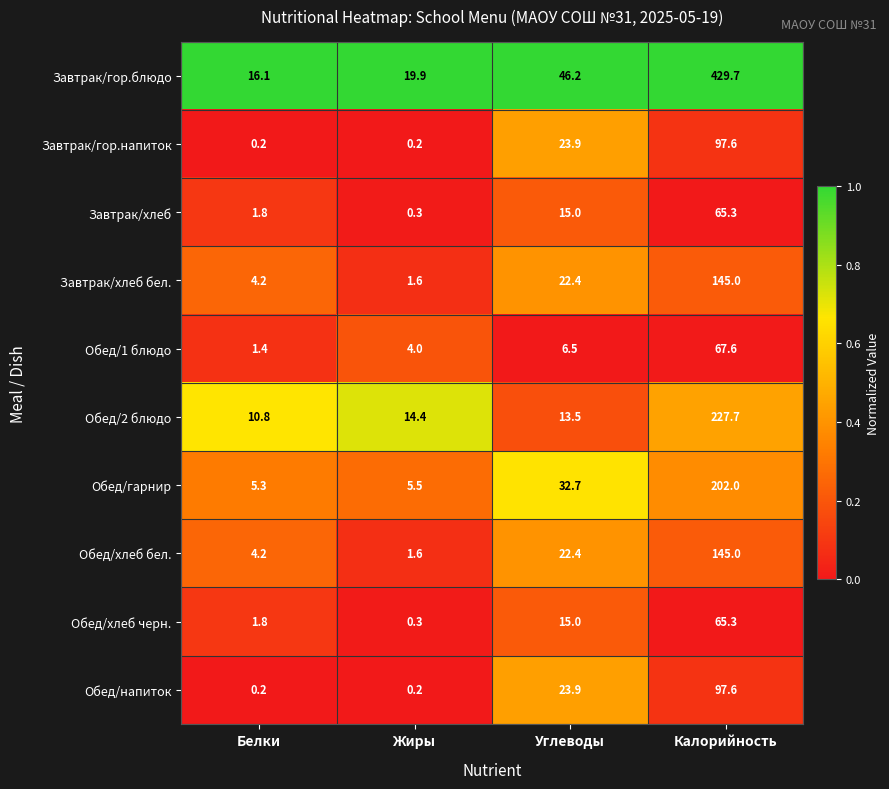

At how many categories does at least one series exceed 0?

4